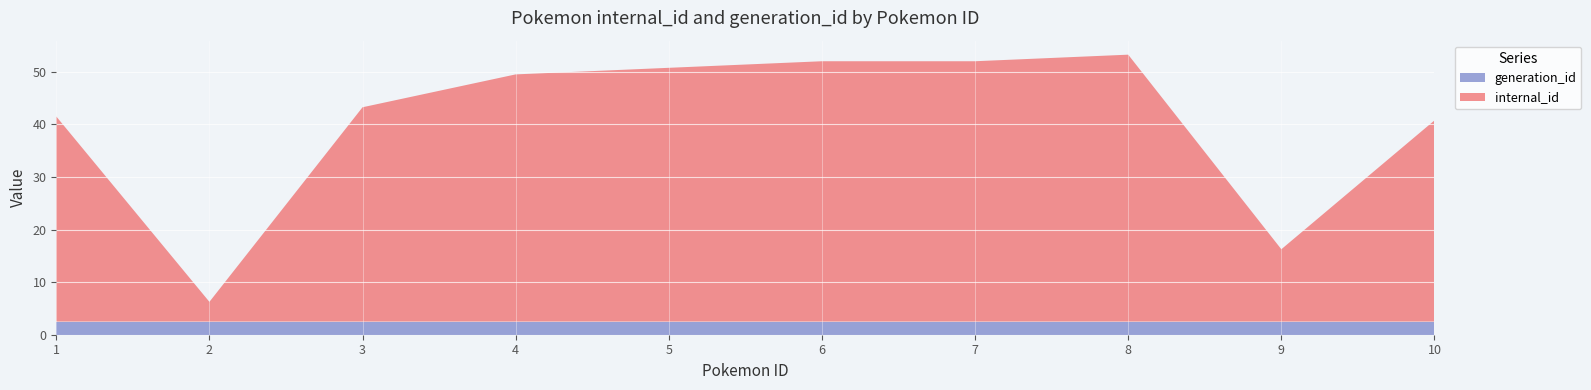

What is the total value across all series at 6?

52.0